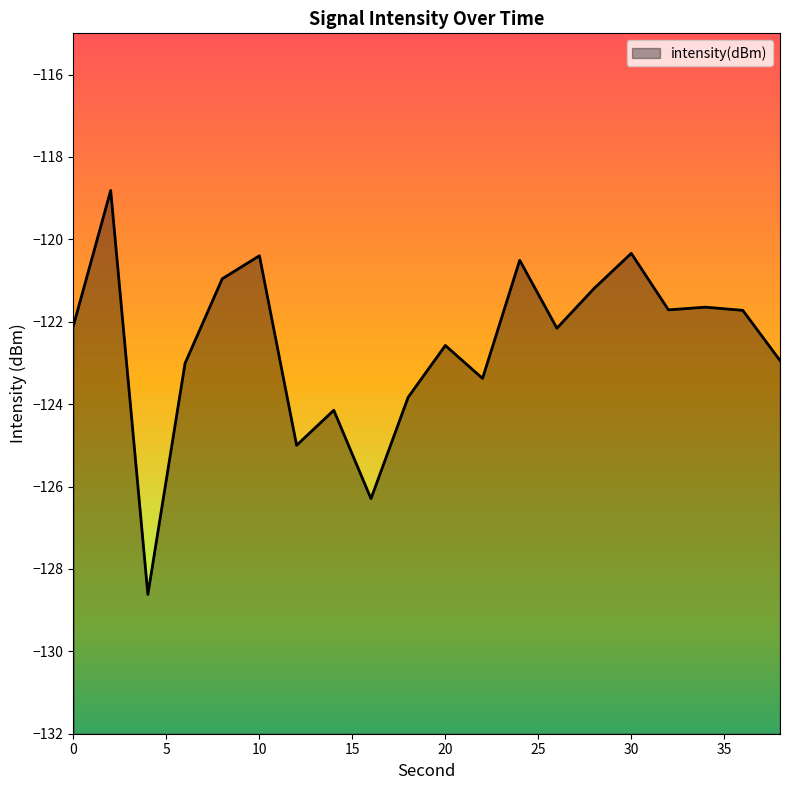

Rank the categories by value from lowest to highest.

4, 16, 12, 14, 18, 22, 6, 38, 20, 26, 0, 36, 32, 34, 28, 8, 24, 10, 30, 2